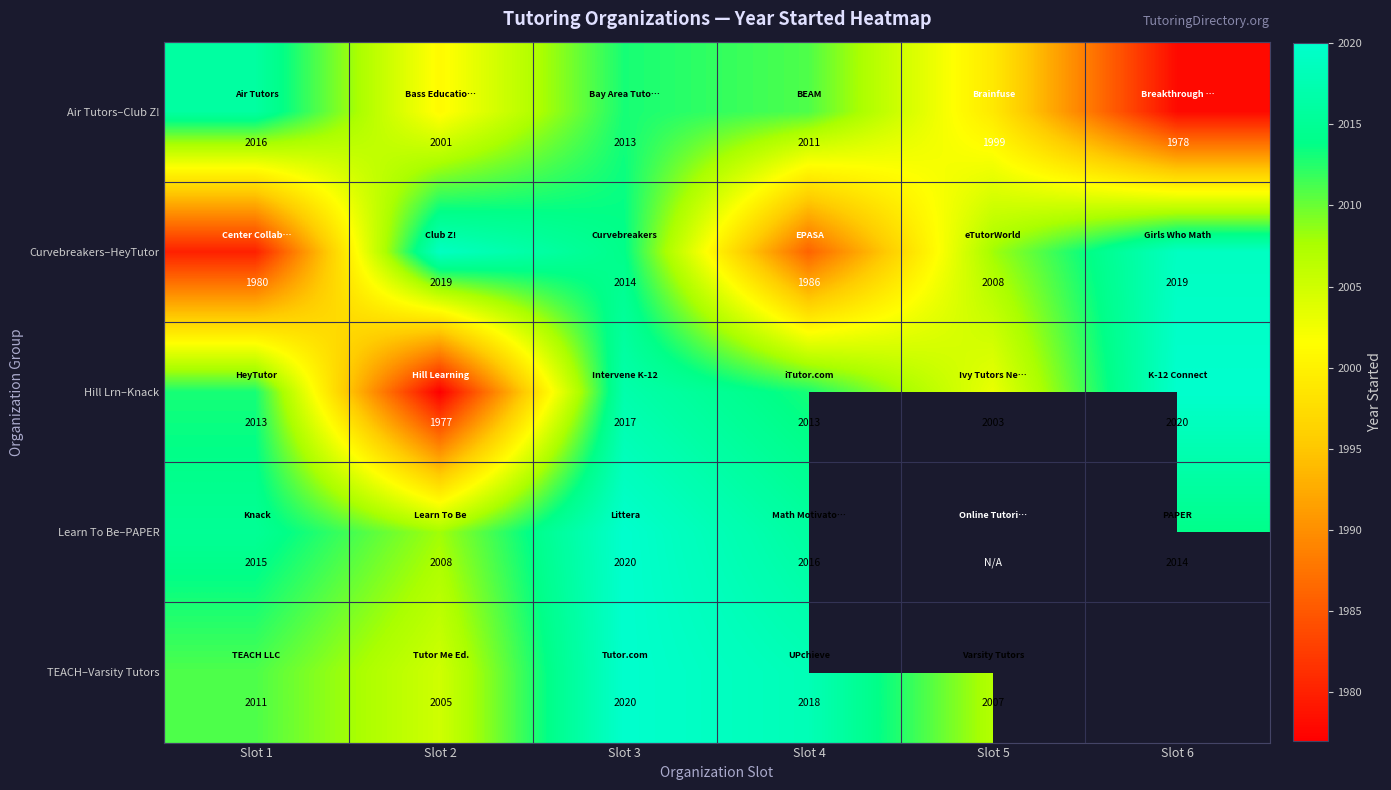

Which category has the lowest value in the Curvebreakers–HeyTutor series?

Slot 1